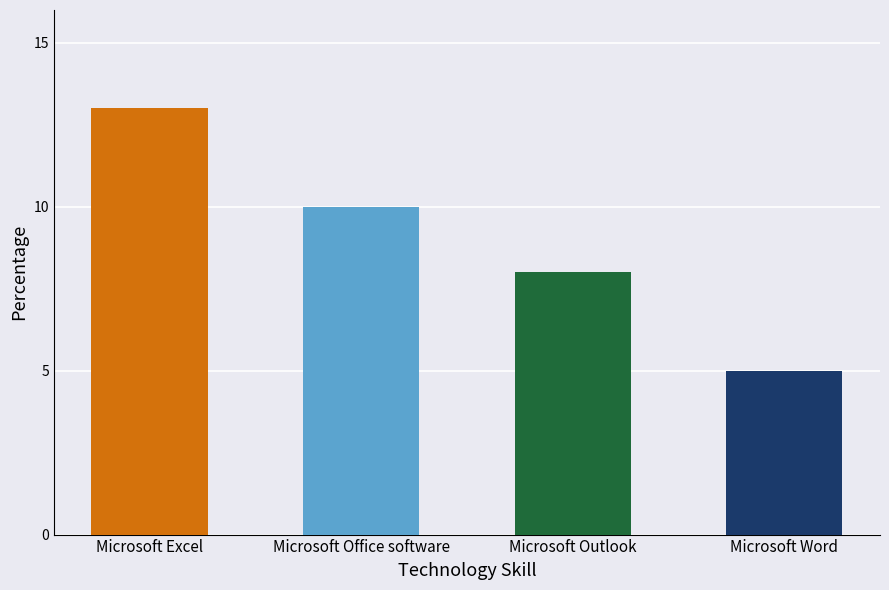

List the labels in order of value, smallest first.

Microsoft Word, Microsoft Outlook, Microsoft Office software, Microsoft Excel